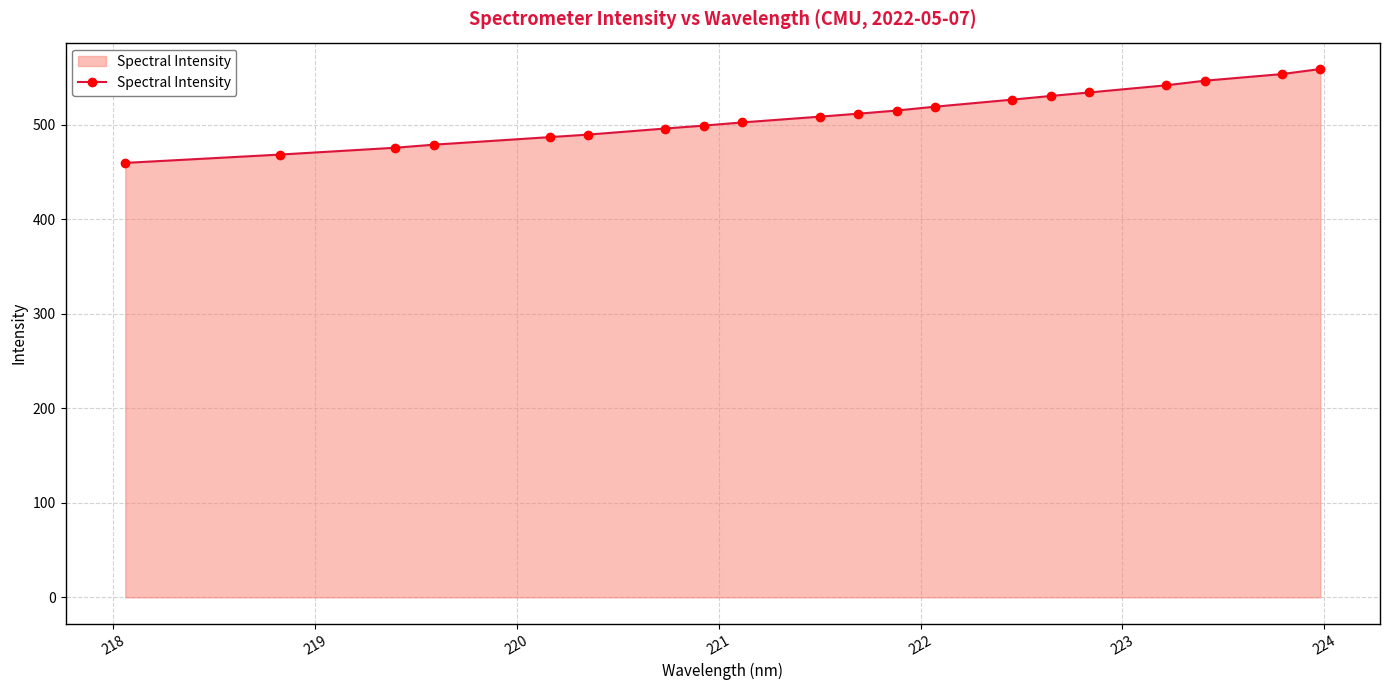

What is the difference between the maximum and minimum values?

99.3